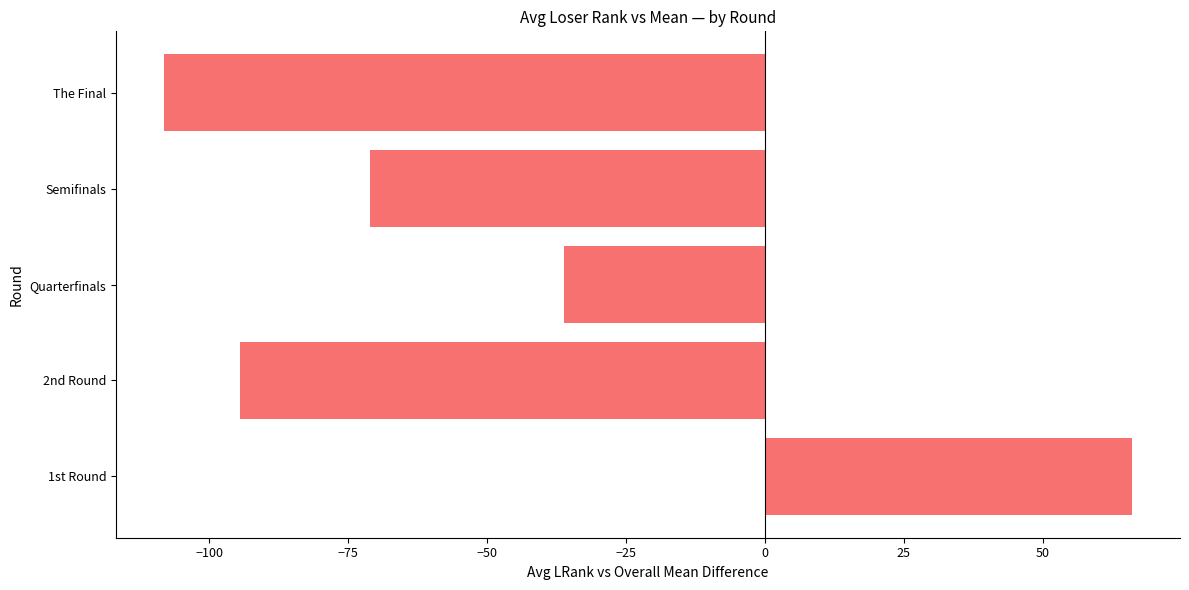

Read the value at The Final.

-108.1